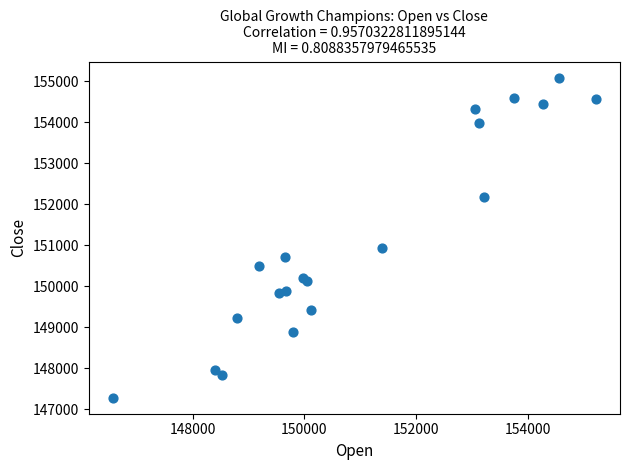

What Y value in the scatter plot is closest to 151184?

150923